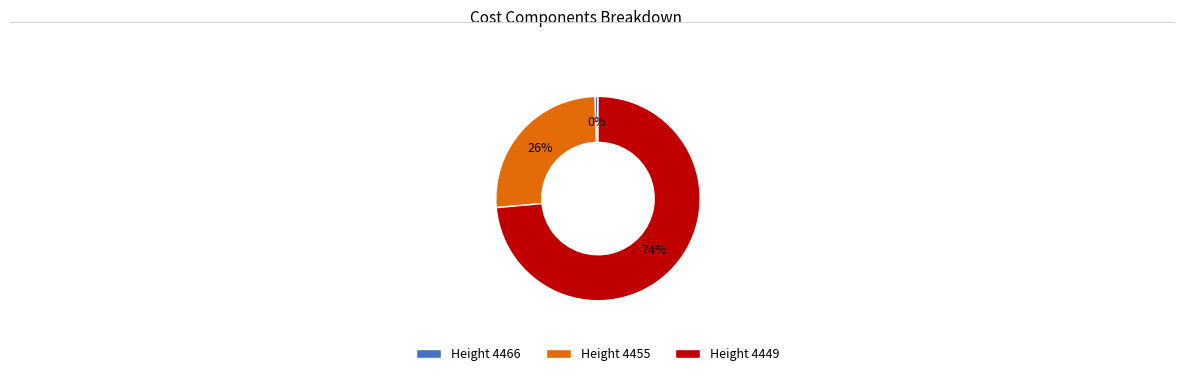

To the nearest percent, what portion does Height 4455 represent?

26%